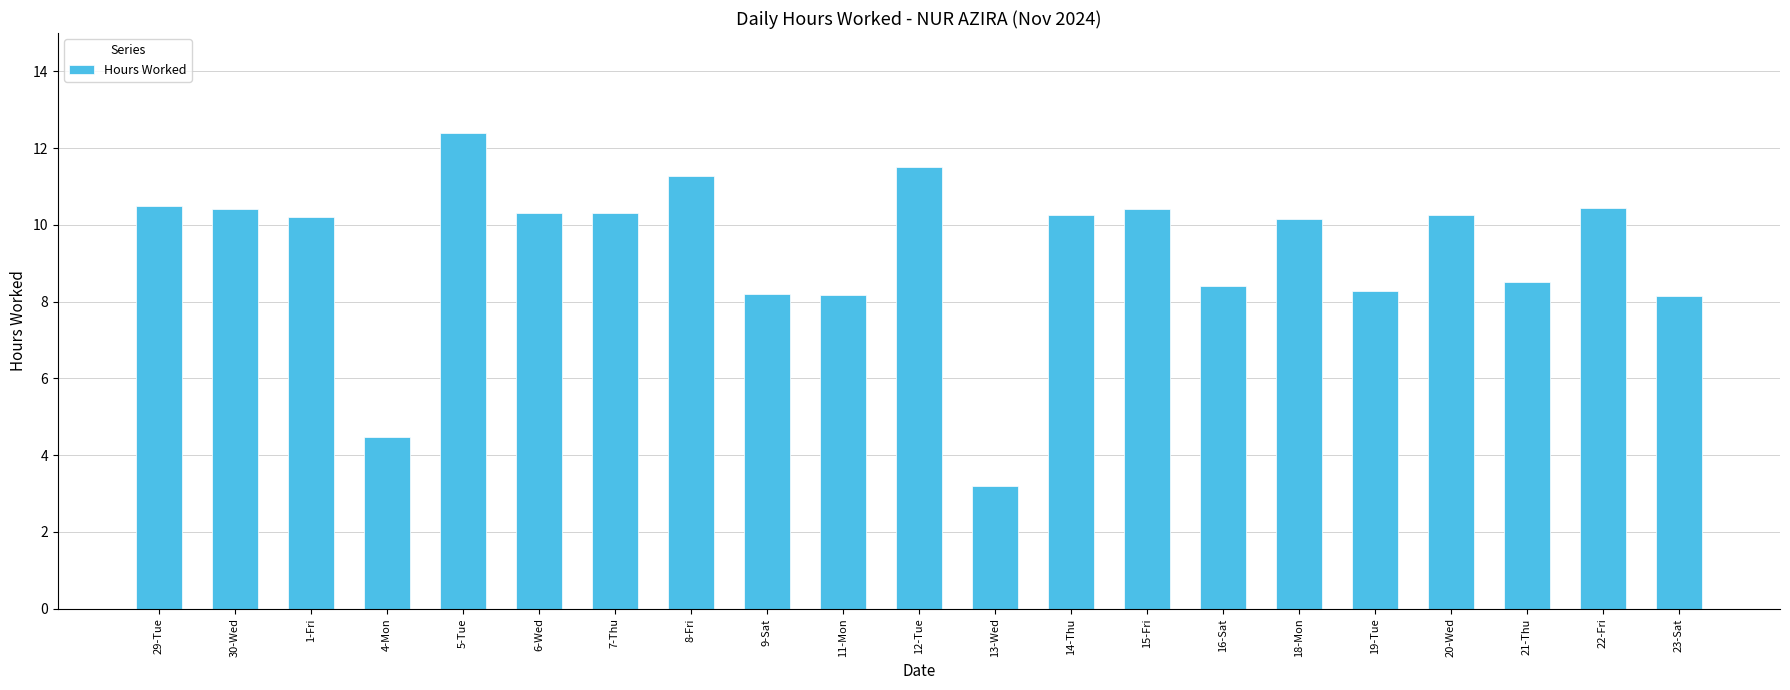

What is the change in value from 4-Mon to 21-Thu?

+4.0